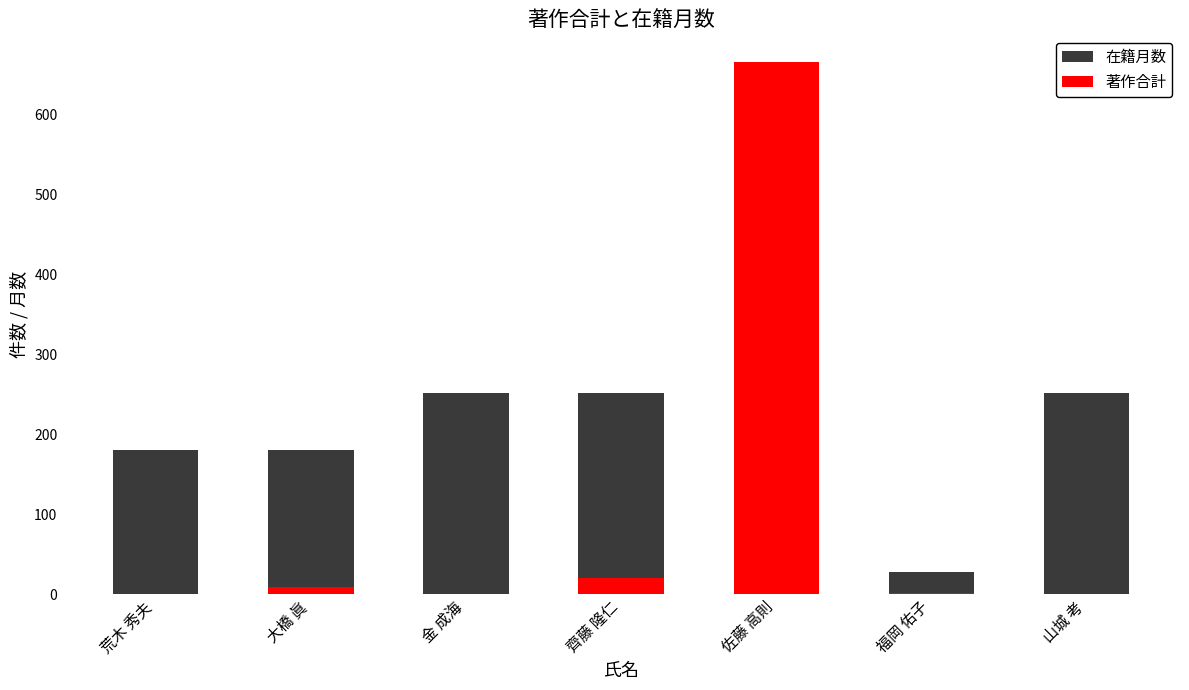

How many series are shown in this chart?

2